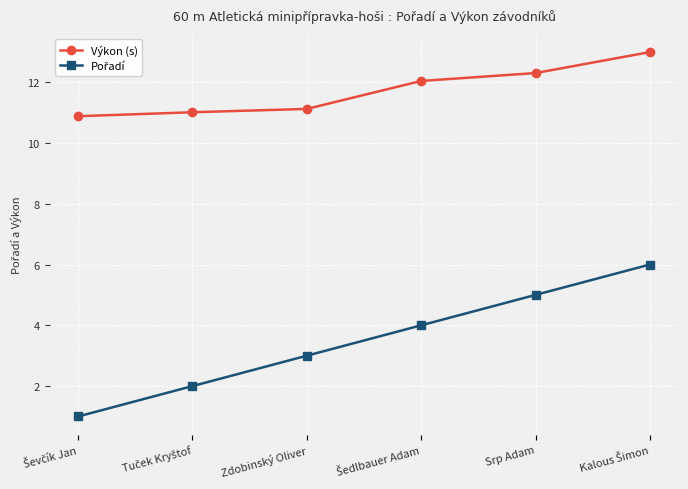

What is the total value across all series at Zdobinský Oliver?

14.1